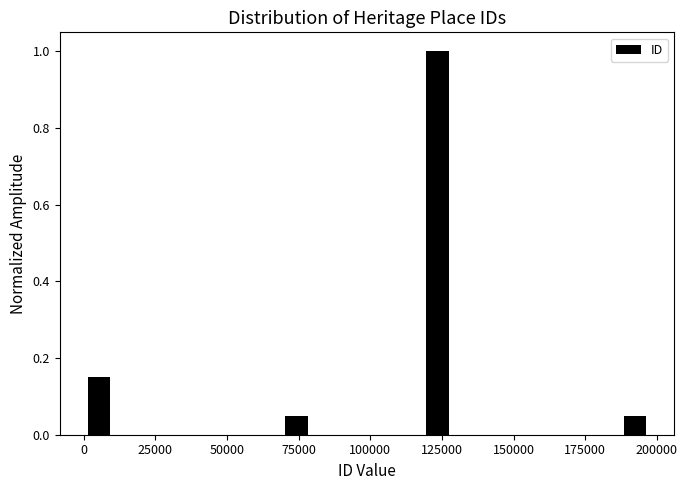

Around what value on the x-axis is the tallest bar? Give the approximate position of its centre, as read against the axis.

125000